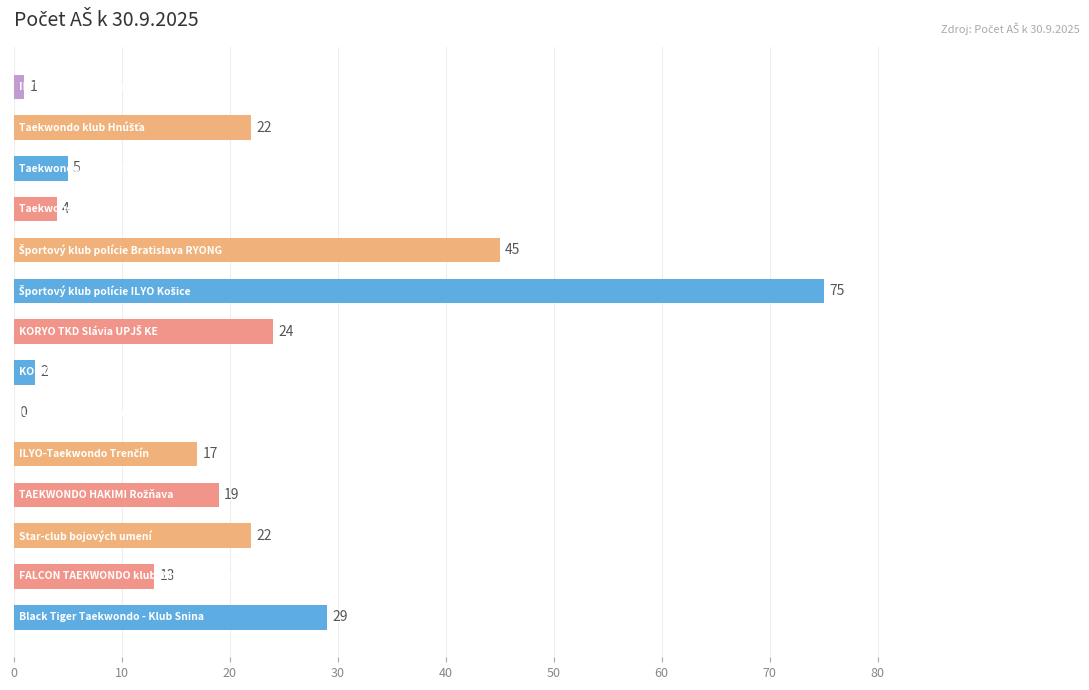

What is the maximum value shown in the chart?

75